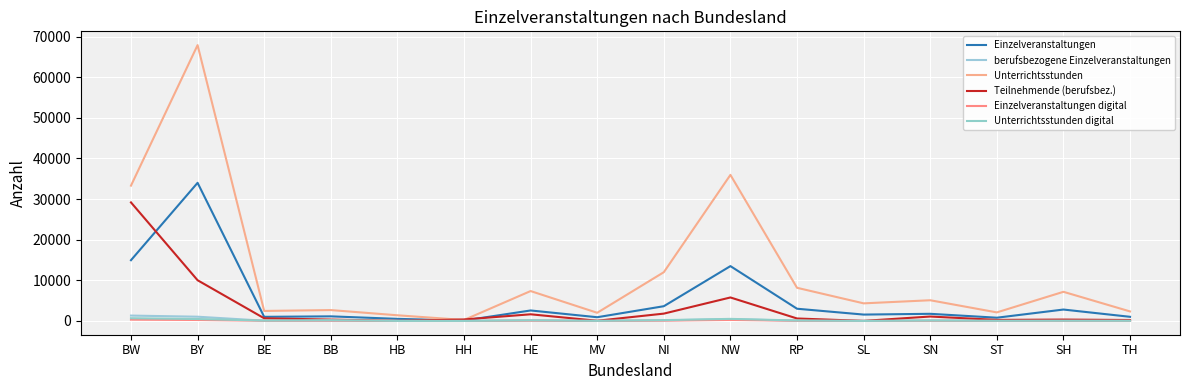

Count the number of data series in this chart.

6